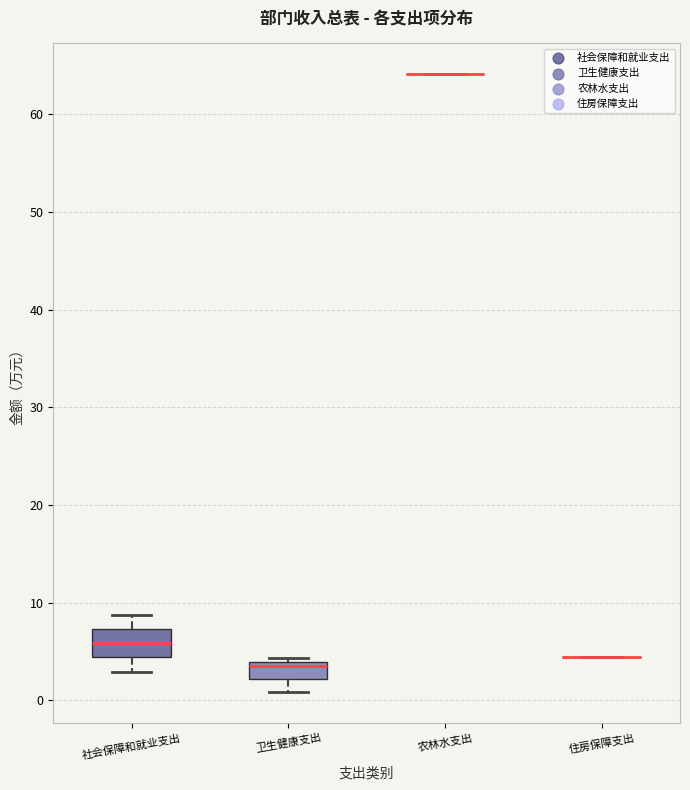

Comparing the boxes themselves (not the whiskers), which one is the tallest?

社会保障和就业支出